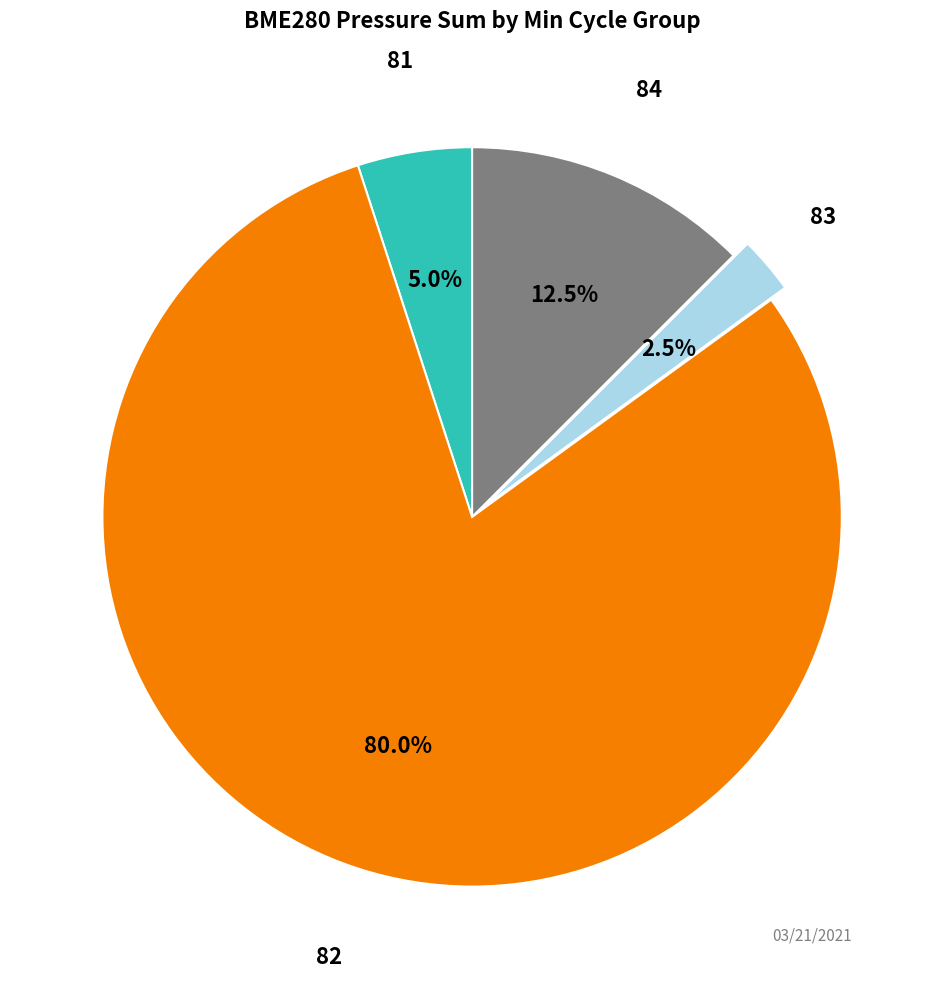

What is the largest slice in the pie chart?

82